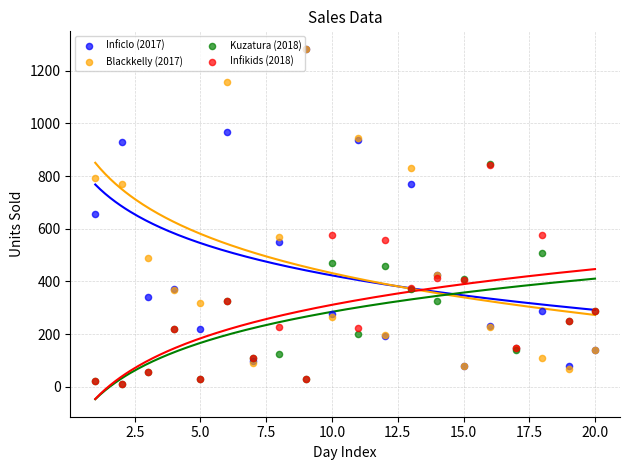

What are all the series names shown in the legend?

Inficlo (2017), Blackkelly (2017), Kuzatura (2018), Infikids (2018)